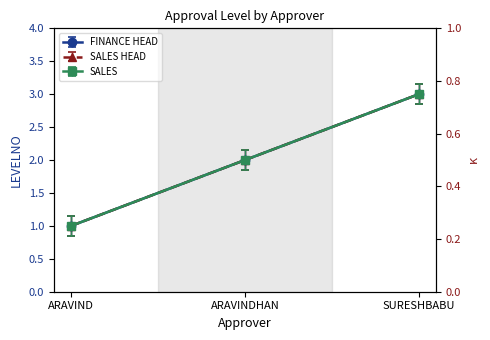

Is this an area chart (filled region under the line)?

No